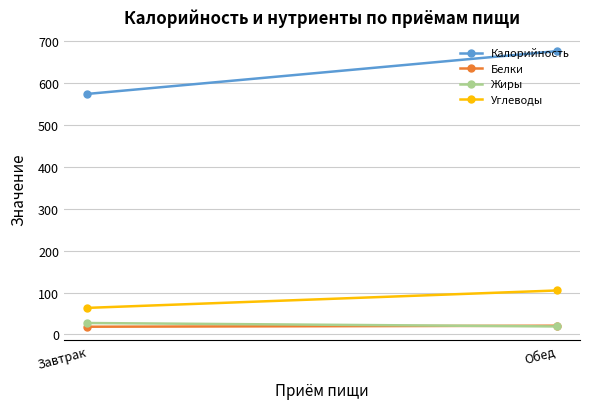

How many categories are shown in the chart?

2